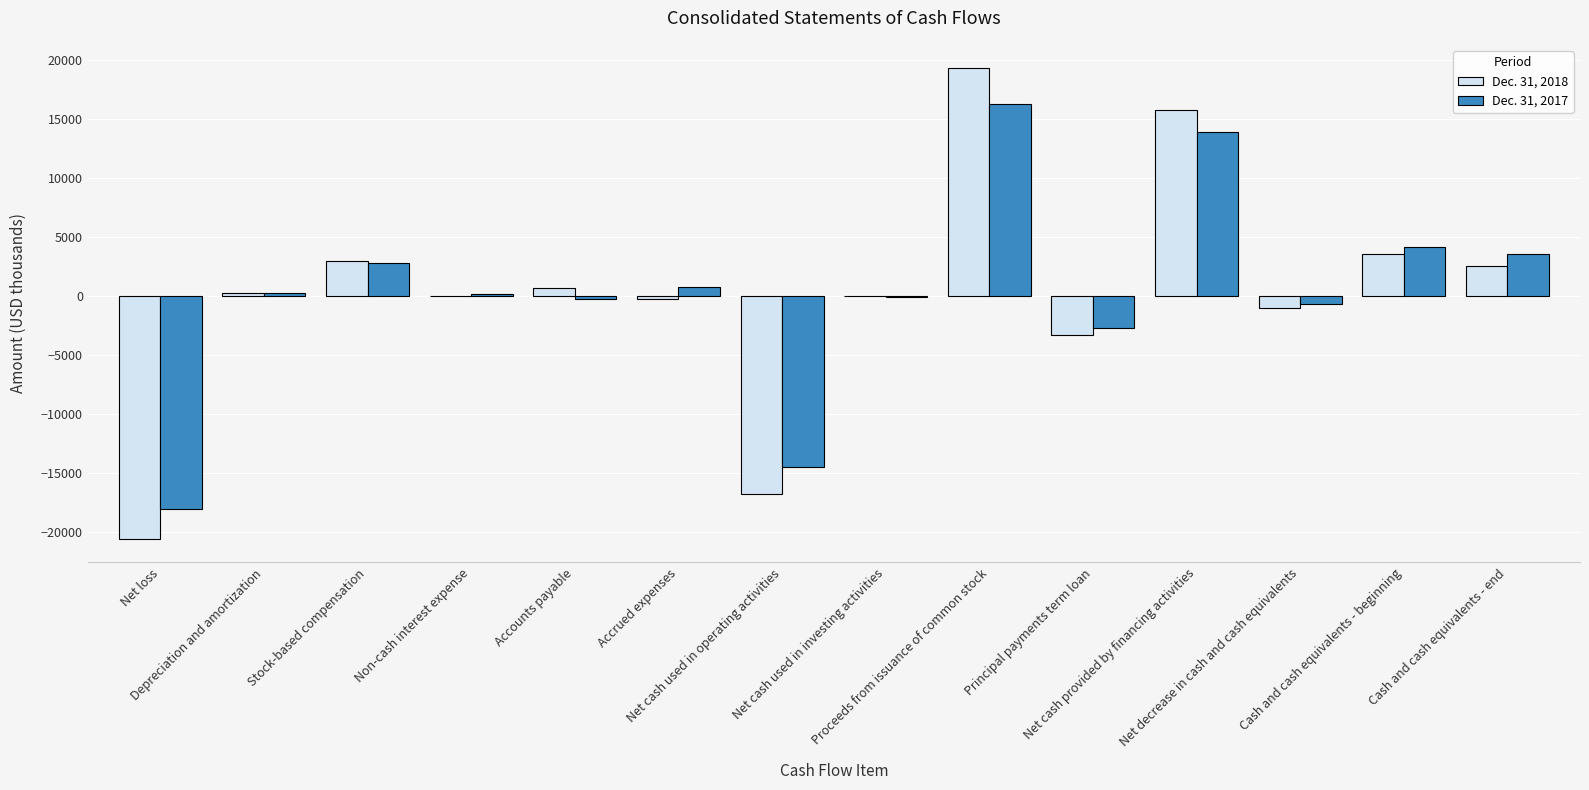

Which series changed the most between Stock-based compensation and Non-cash interest expense?

Dec. 31, 2018